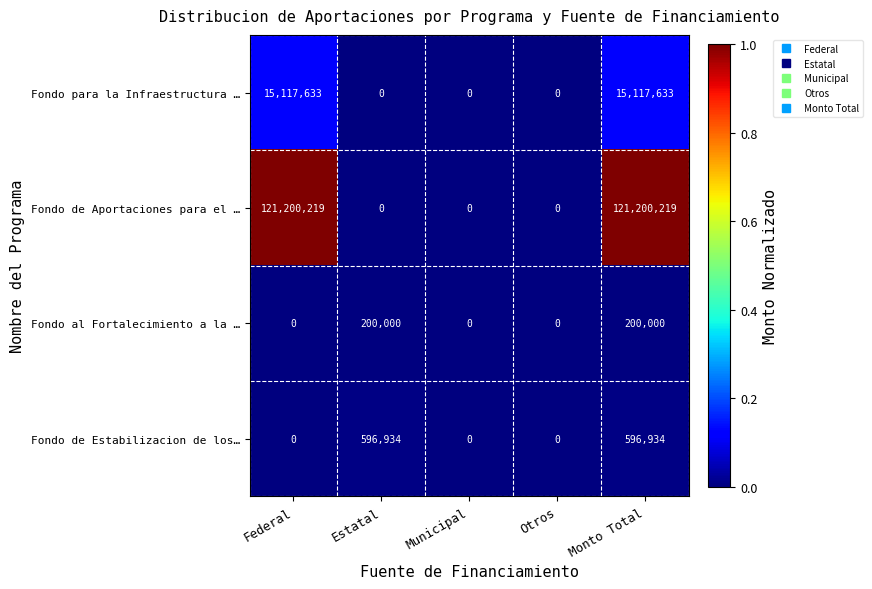

How many positive values does the Fondo de Aportaciones para el … series have?

2